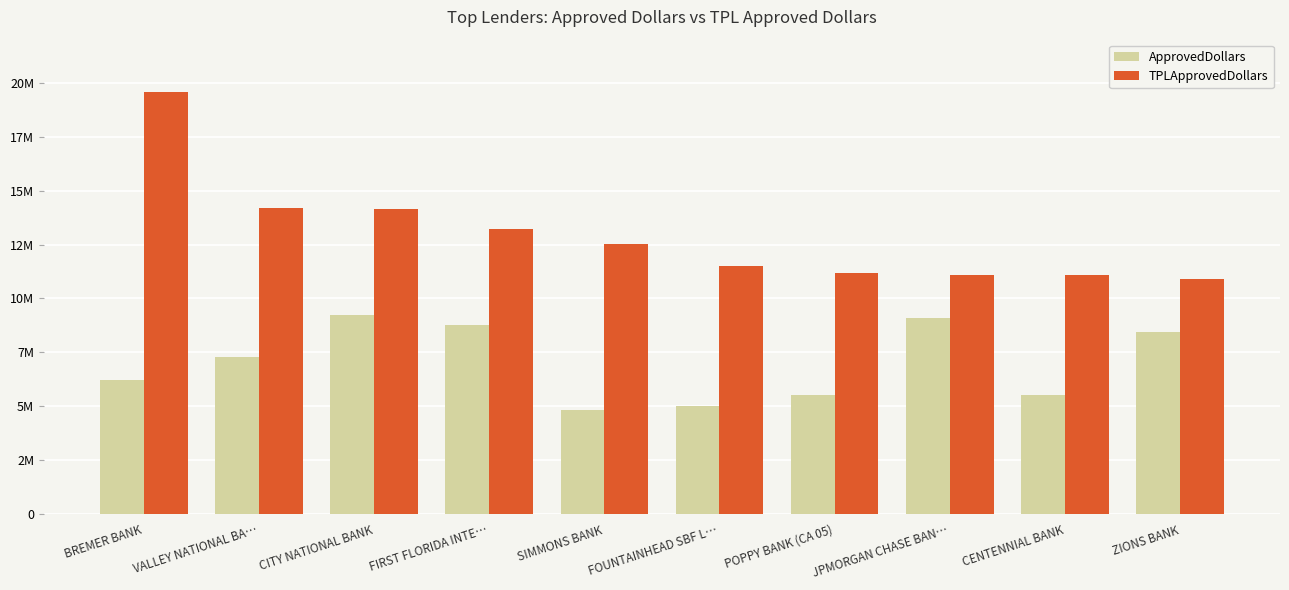

Which series changed the most between CITY NATIONAL BANK and FOUNTAINHEAD SBF L…?

ApprovedDollars